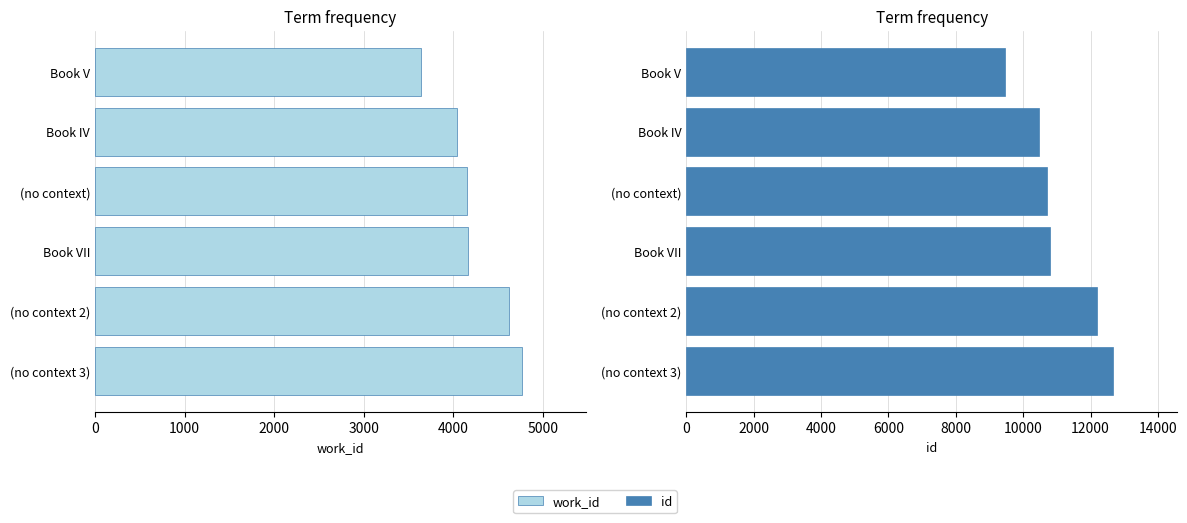

Which series has the largest range (max minus min)?

id